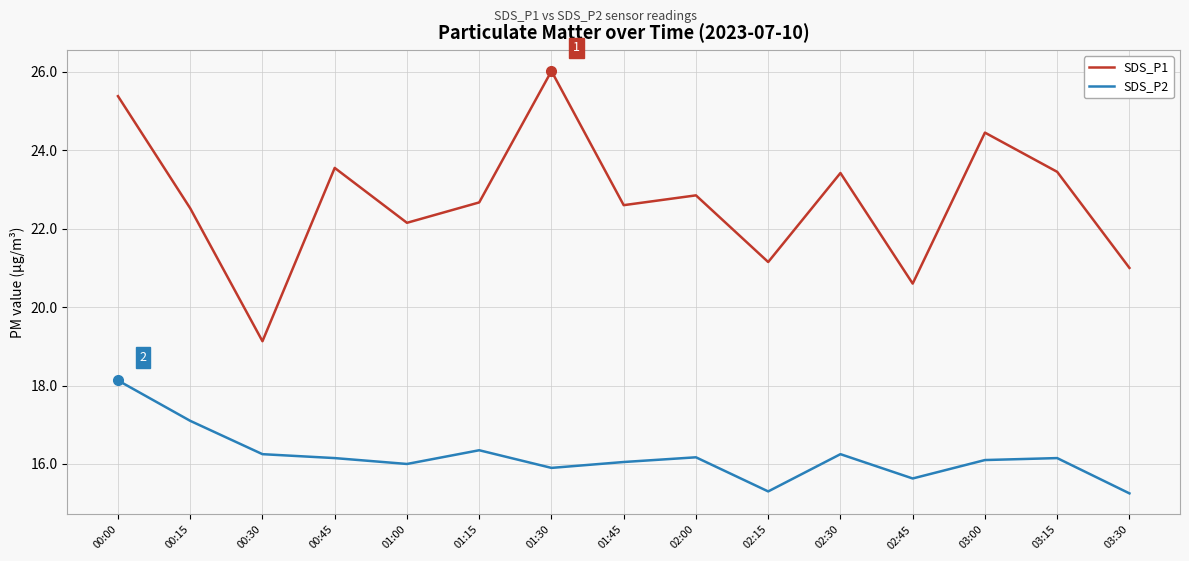

The value of SDS_P2 at 02:00 is 16.2. True or false?

True